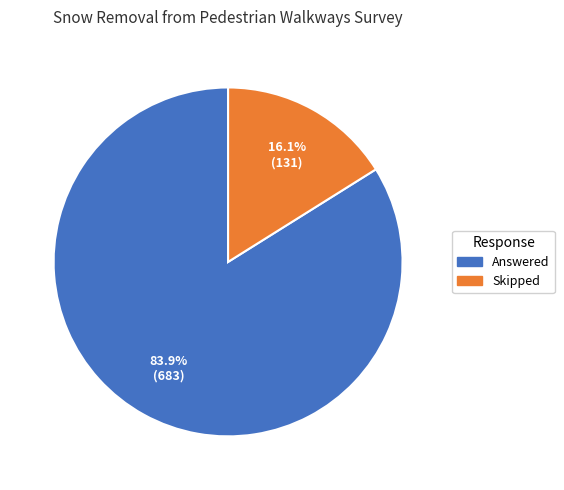

How much of the chart is everything except Answered?

16.1%